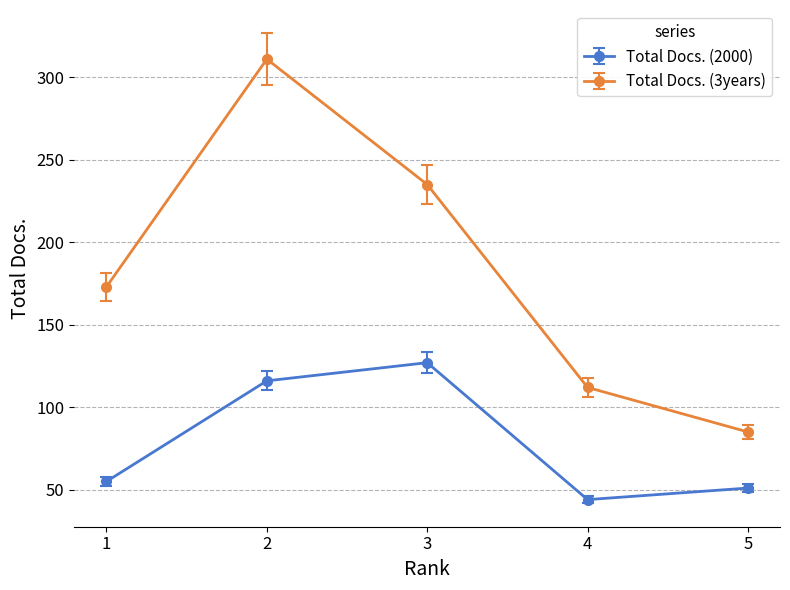

What is the difference between the second highest and second lowest values in the Total Docs. (2000) series?

65